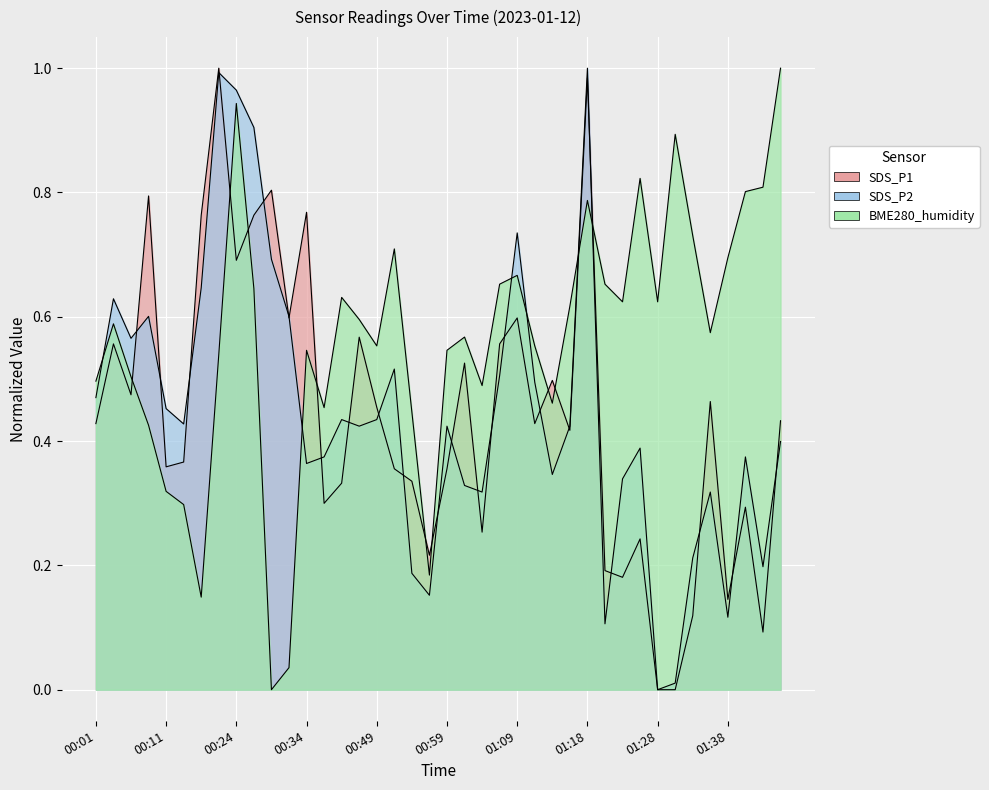

Between 00:08 and 00:36, which is larger?

00:08